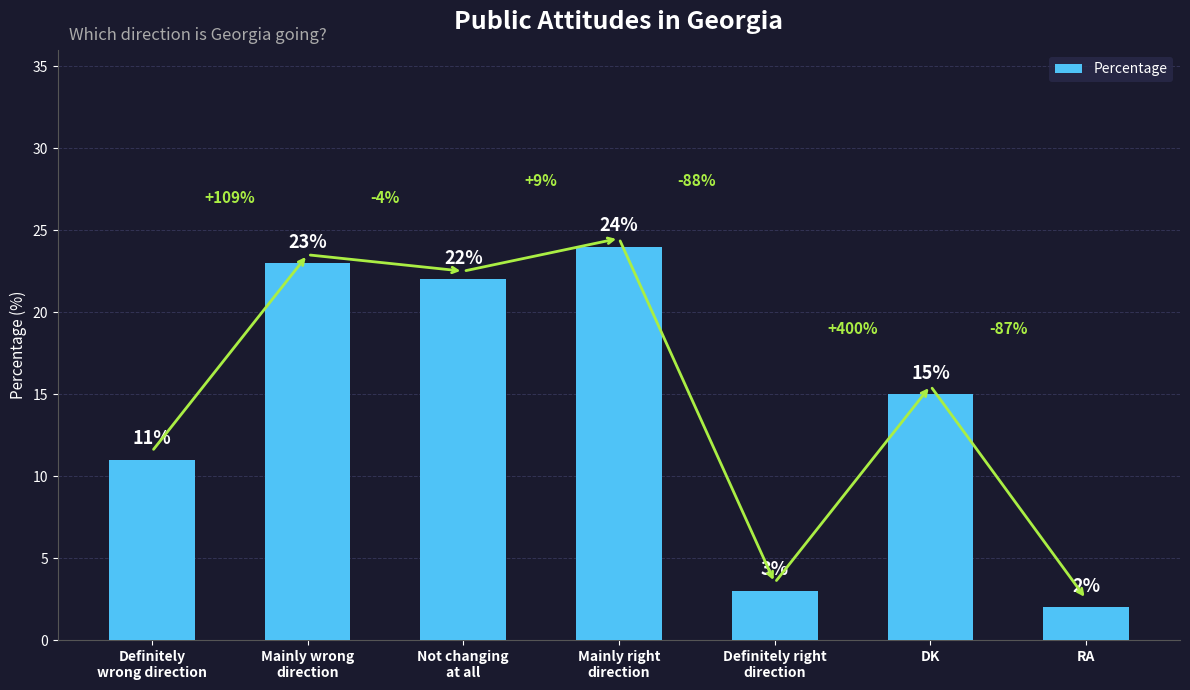

What is the ratio of the value at Definitely right
direction to the value at Not changing
at all?

0.1